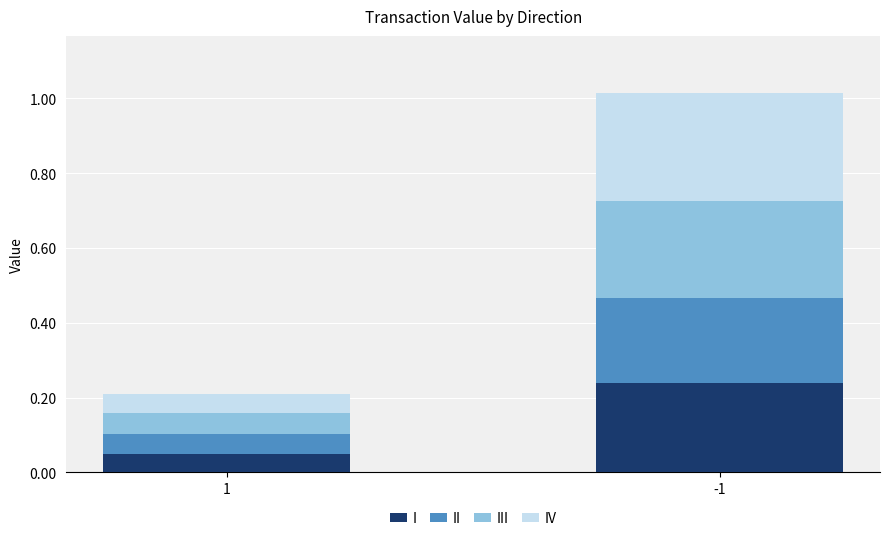

What are all the series names shown in the legend?

I, II, III, IV